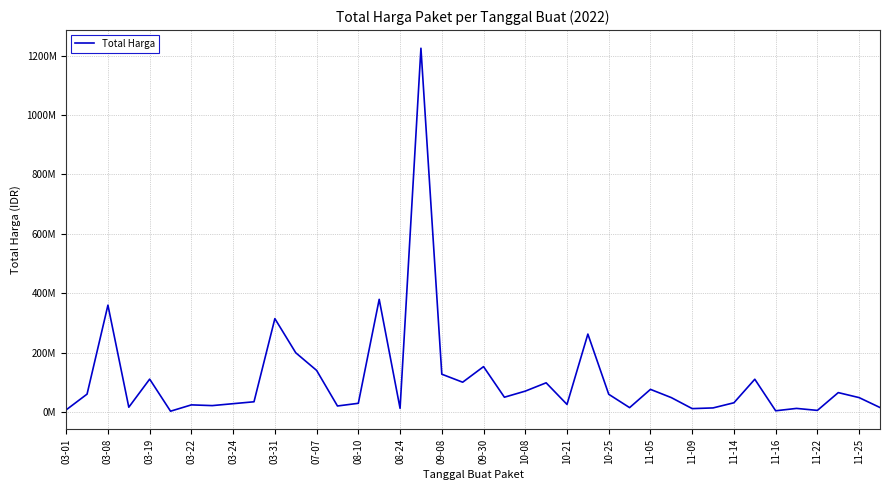

What is the maximum value shown in the chart?

1224682000